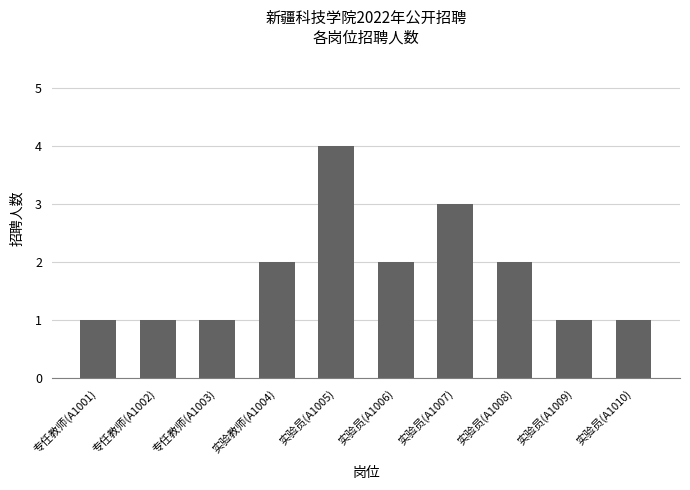

What is the label of the 10th bar from the left?

实验员(A1010)